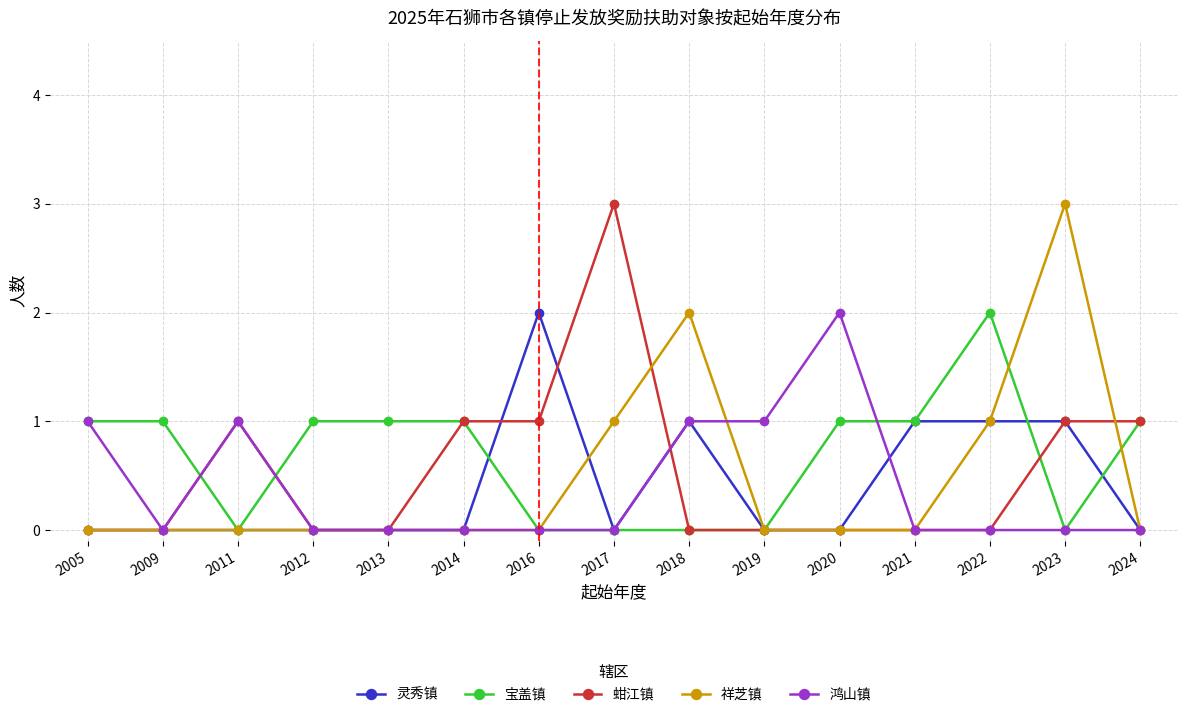

Between 2005 and 2009, which series saw the biggest shift?

鸿山镇